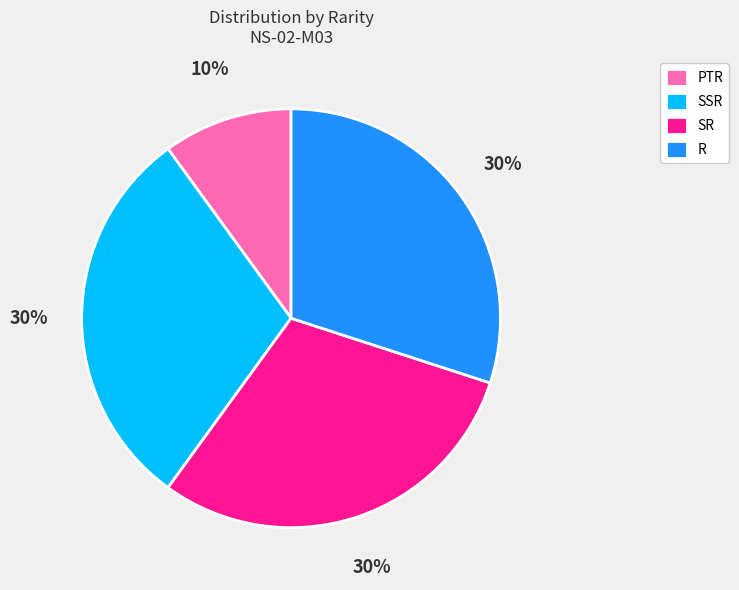

True or false: SR accounts for 22% of the total.

False